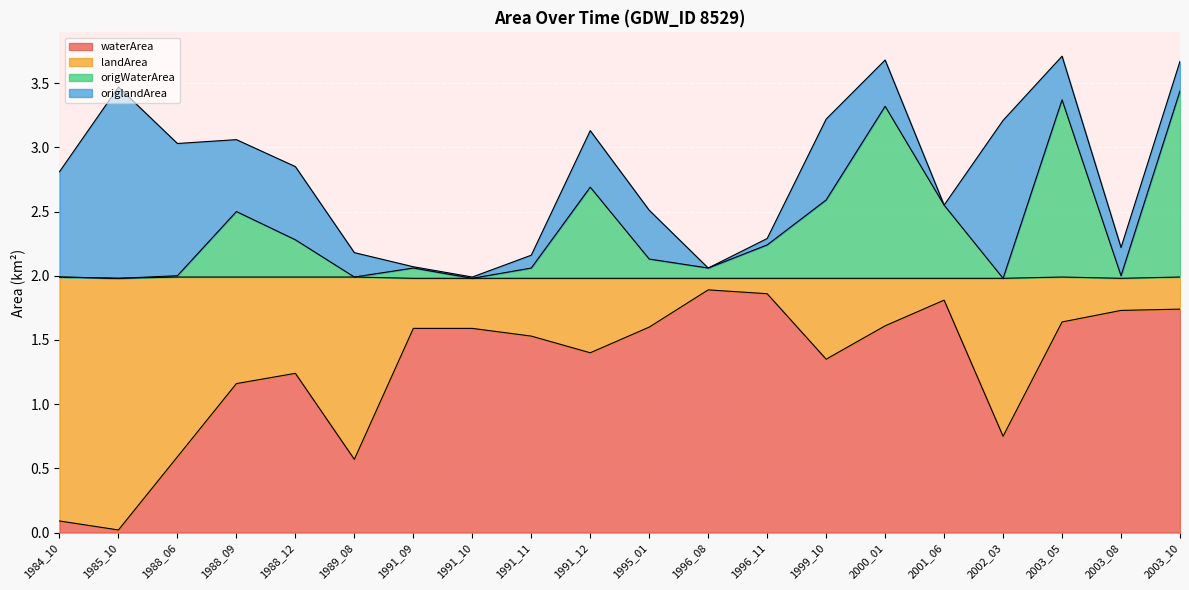

What are all the series names shown in the legend?

waterArea, landArea, origWaterArea, origlandArea